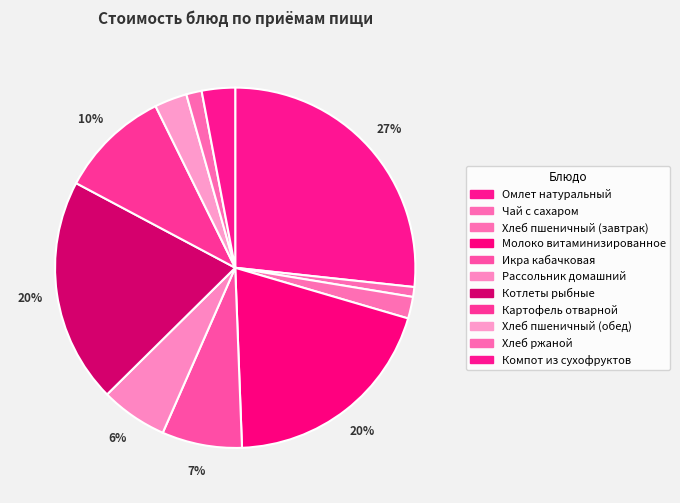

To the nearest percent, what percentage of the pie is Хлеб пшеничный (обед)?

3%